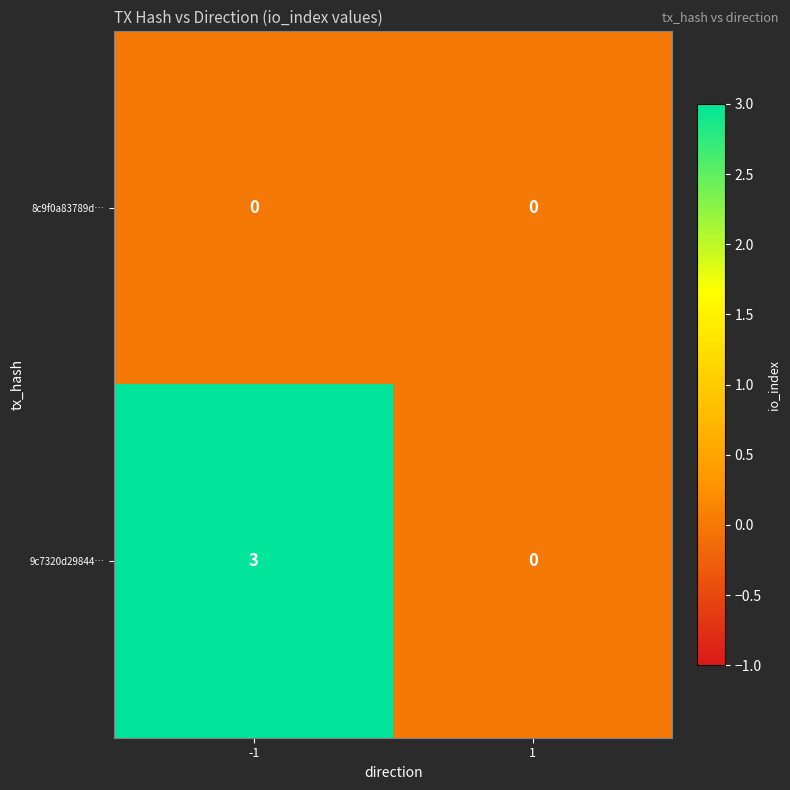

The 9c7320d29844… series shows 0 at 1. True or false?

True